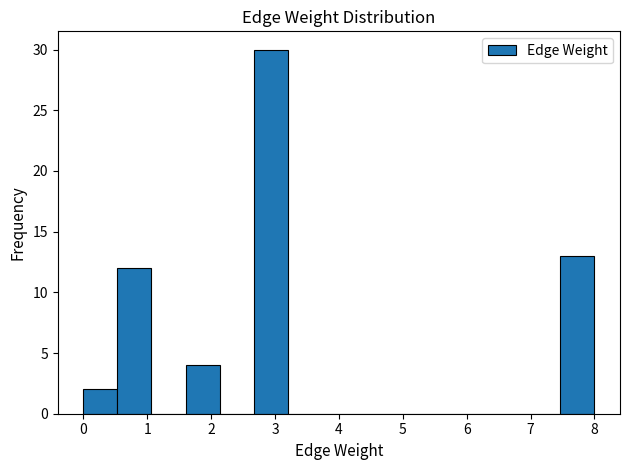

Reading left to right, transcribe this chart: for each bar, give the range it covers on the x-axis and its height. Neither the bar edges nor the heights are printed on the chart, so give them approximately, as read against the axes.

0.0 to 0.5: 2
0.5 to 1.1: 12
1.1 to 1.6: 0
1.6 to 2.1: 4
2.1 to 2.7: 0
2.7 to 3.2: 30
3.2 to 3.7: 0
3.7 to 4.3: 0
4.3 to 4.8: 0
4.8 to 5.3: 0
5.3 to 5.9: 0
5.9 to 6.4: 0
6.4 to 6.9: 0
6.9 to 7.5: 0
7.5 to 8.0: 13